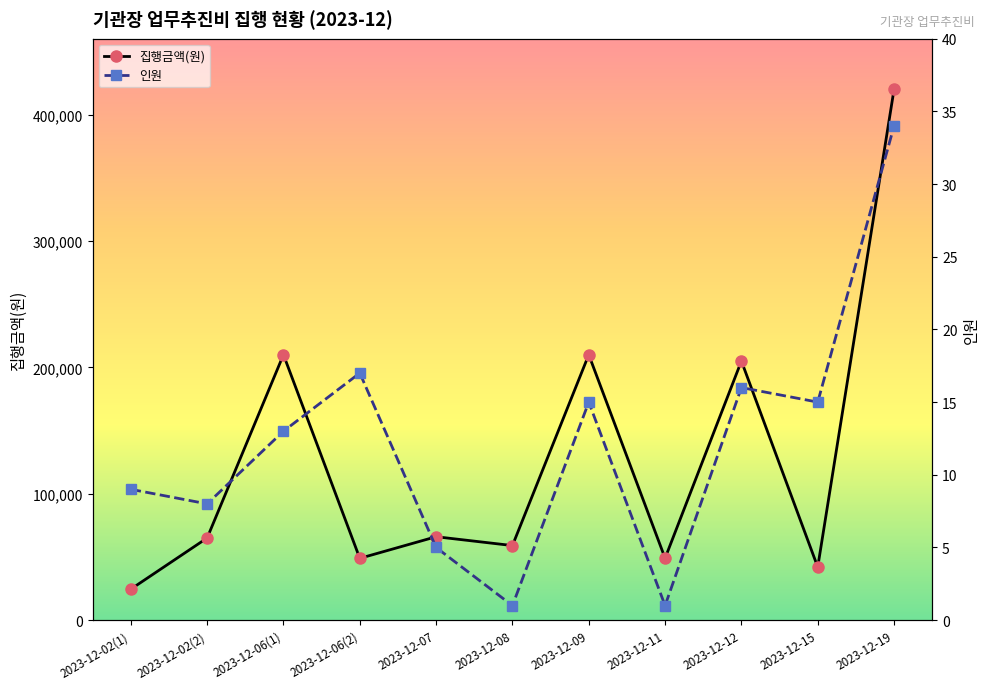

How many lines are shown in the chart?

2